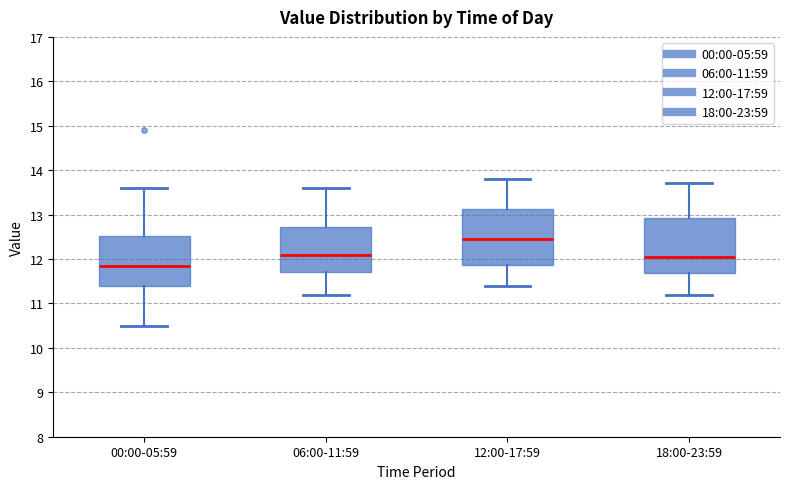

Reading left to right, read every box against the y-axis: the position of its median line, the range the box covers, and the ends of its whiskers. The values are not printed on the chart, so give them approximately, as read against the axis.

00:00-05:59: median 11.9, box 11.4 to 12.5, whiskers 10.5 to 13.6
06:00-11:59: median 12.1, box 11.7 to 12.7, whiskers 11.2 to 13.6
12:00-17:59: median 12.5, box 11.9 to 13.1, whiskers 11.4 to 13.8
18:00-23:59: median 12.1, box 11.7 to 12.9, whiskers 11.2 to 13.7